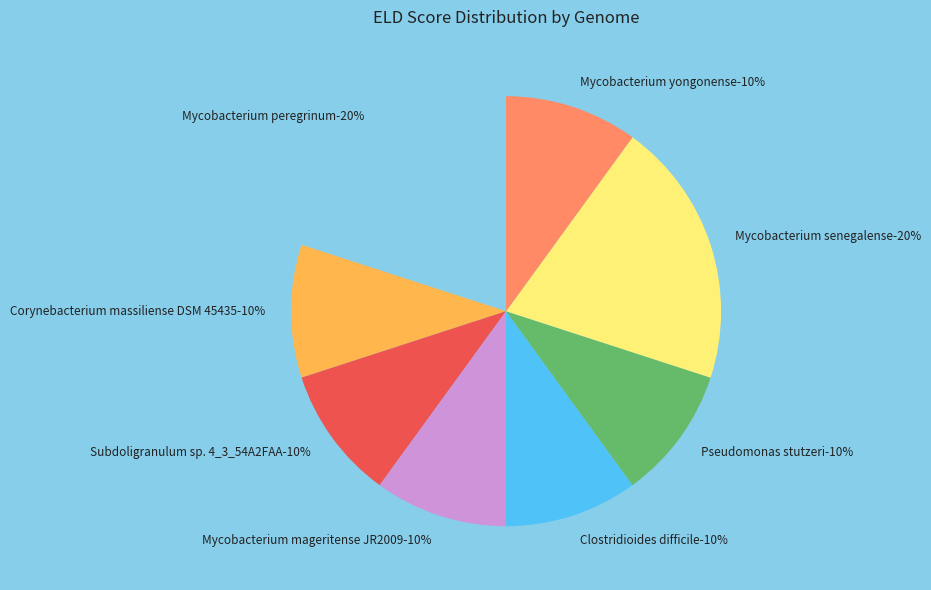

What percentage is NOT represented by Mycobacterium peregrinum?

80.0%